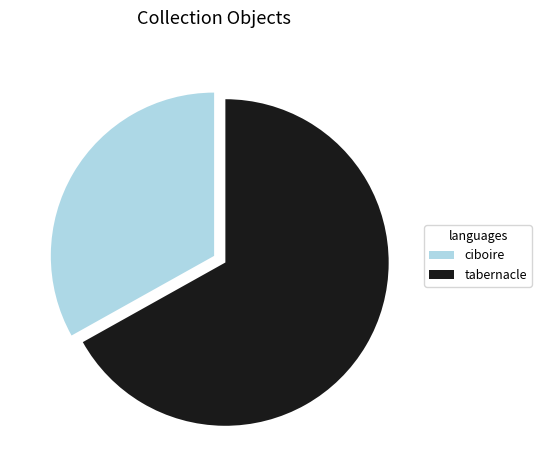

Which slice represents more than half of the pie?

tabernacle